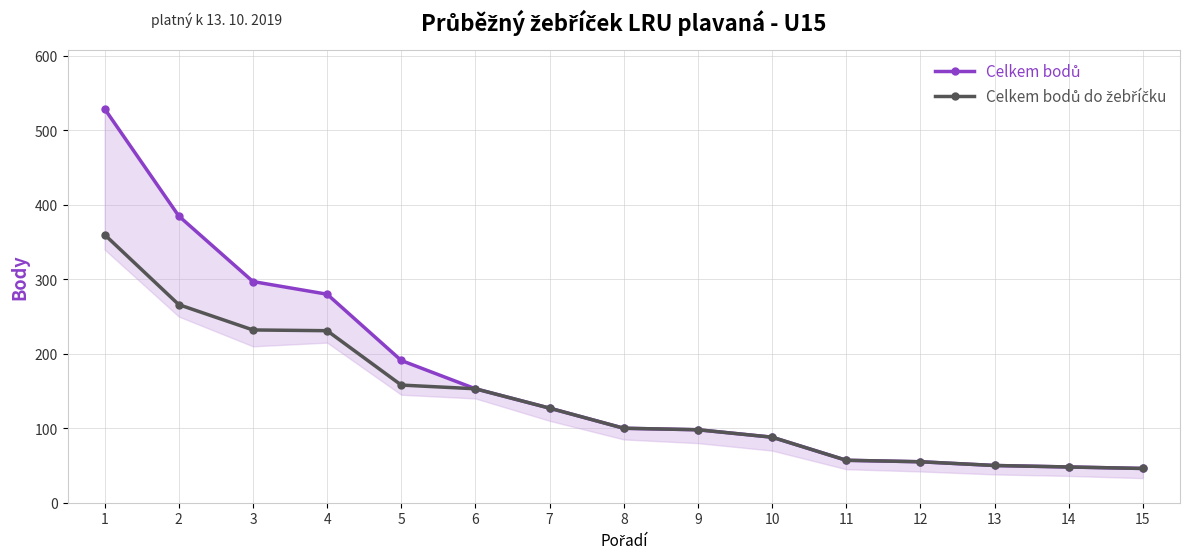

At which label does Celkem bodů first exceed 100?

1